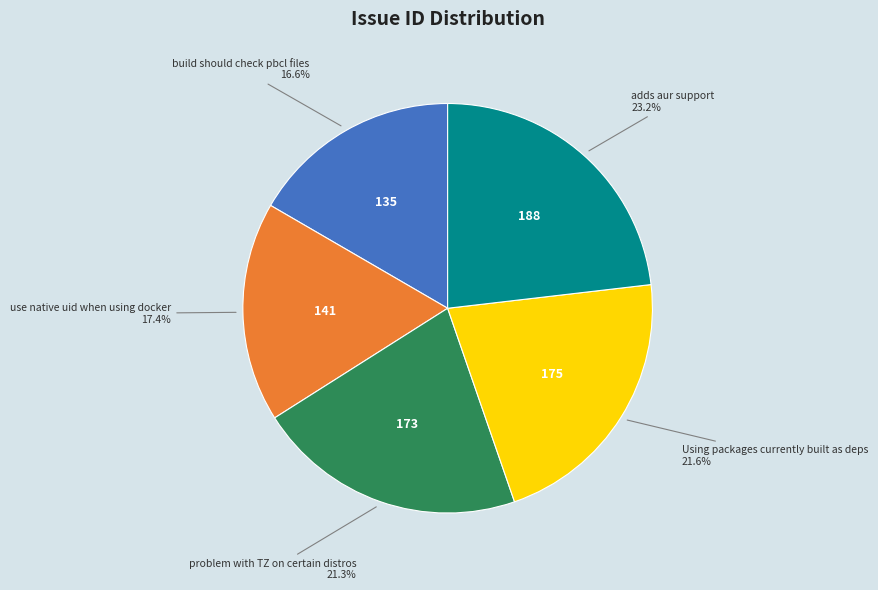

To the nearest percent, what is the difference between the largest and smallest slice percentages?

7%